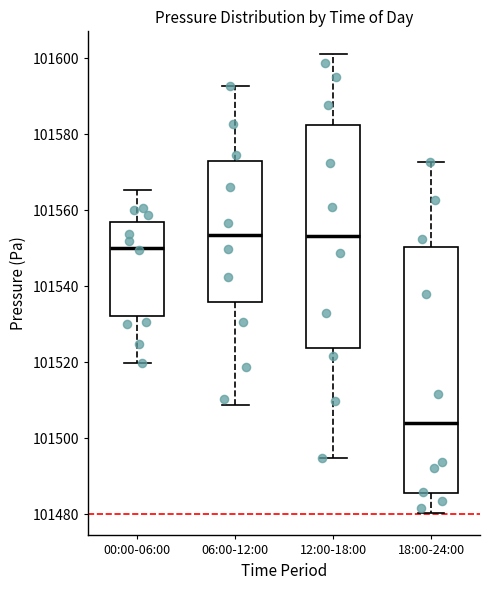

Where is the upper edge of the box for 12:00-18:00 on the y-axis? The values are not printed on the chart, so give them approximately, as read against the axis.

101582